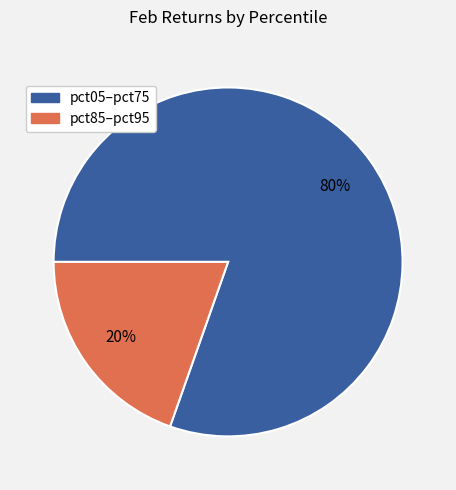

Is there any slice that represents more than half of the pie?

Yes